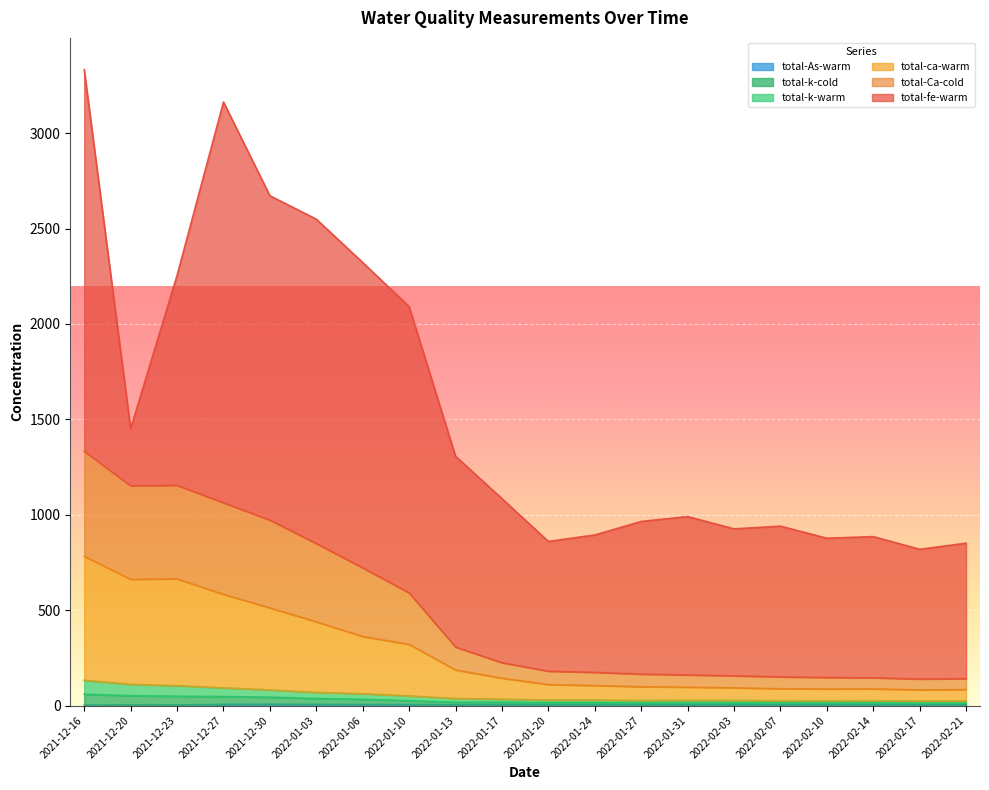

Does the chart display data point markers on the line(s)?

No